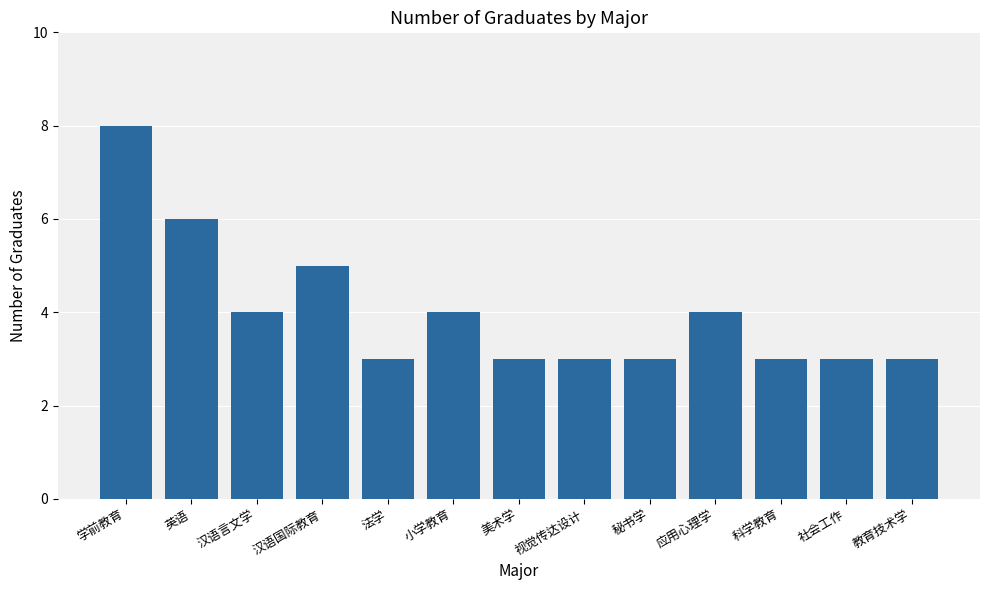

What is the label of the 9th bar from the left?

秘书学